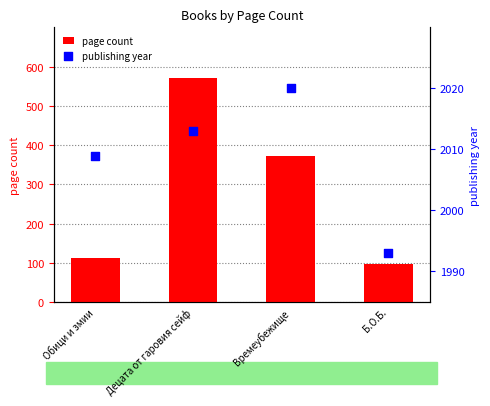

Which series contains the highest Y value?

publishing year